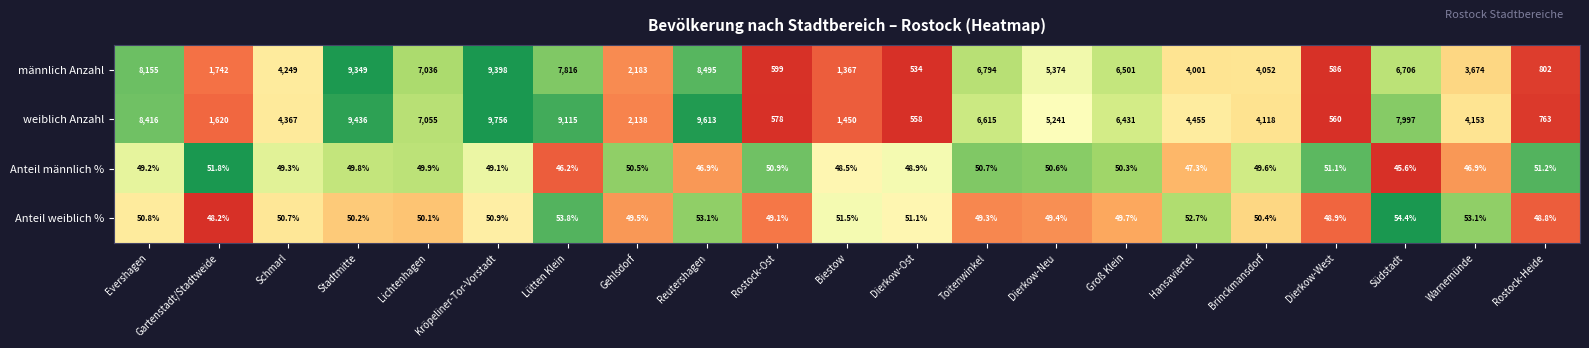

What is the total value across all series at Brinckmansdorf?

8270.0